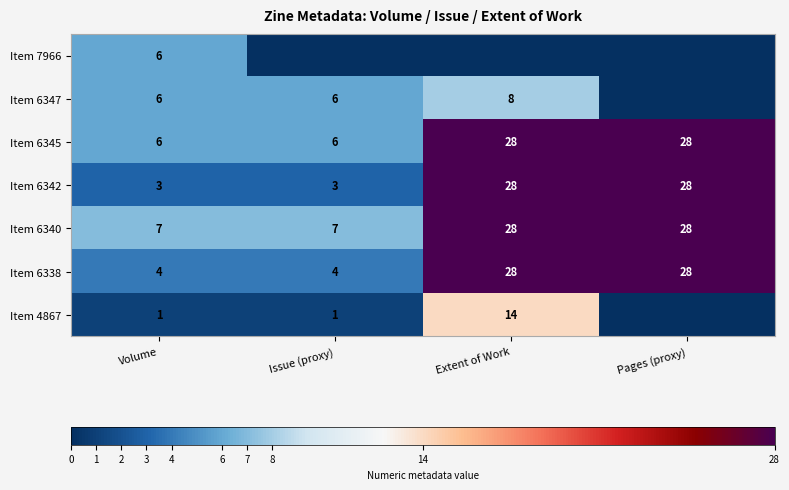

What is the sum of the Item 6347 values at Issue (proxy) and Volume?

12